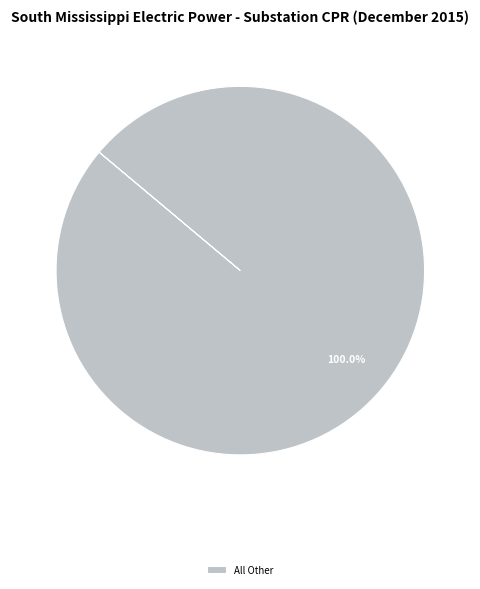

Rank the categories by value from highest to lowest.

All Other